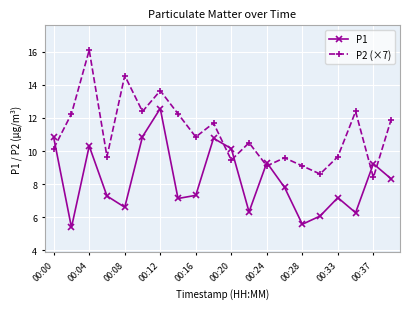

Count the number of data series in this chart.

2